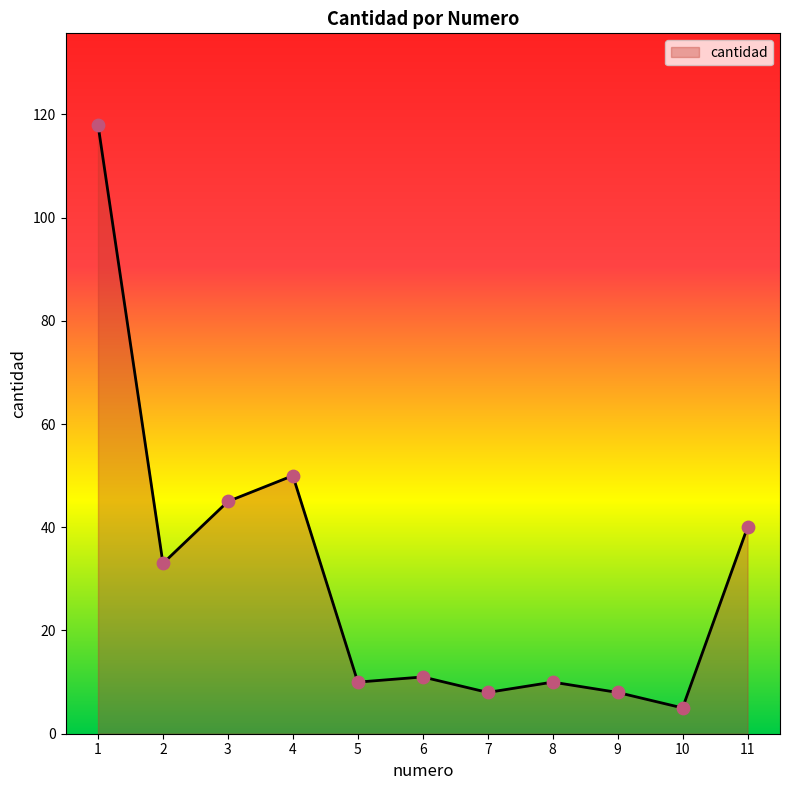

What is the change in value from 1 to 11?

-78